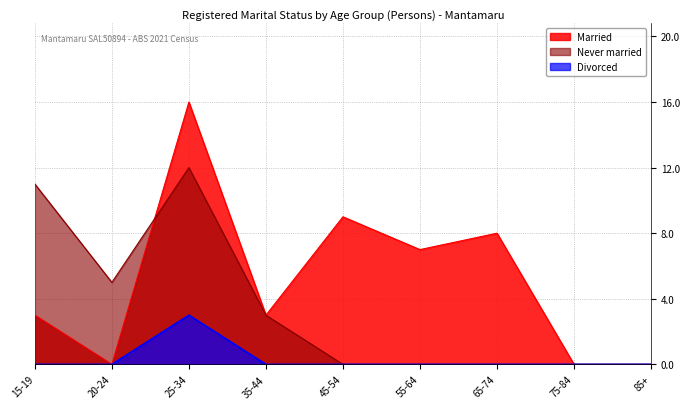

What is the difference between the second highest and second lowest values in the Never married series?

11